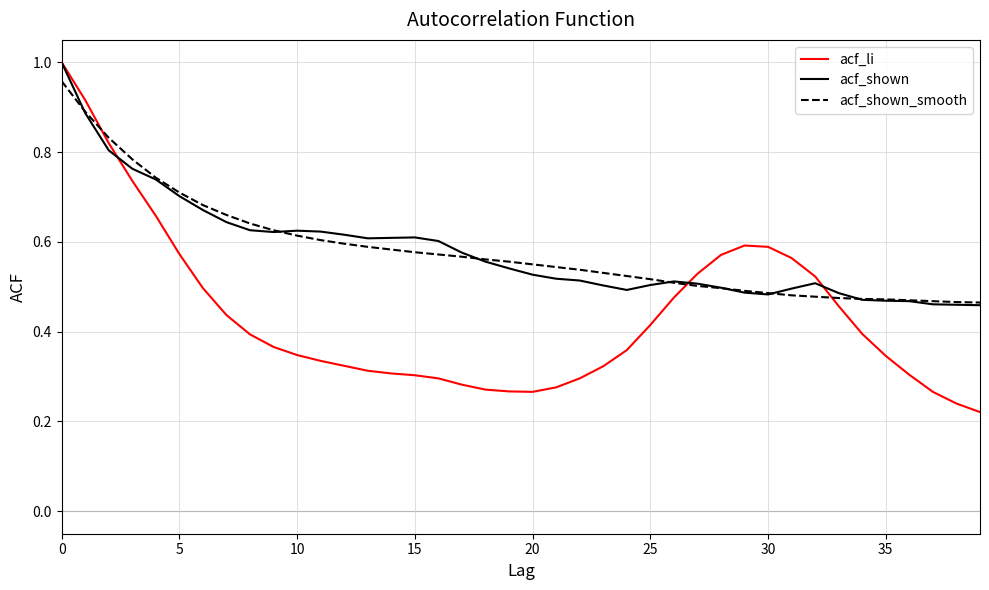

Which series has the widest spread of values?

acf_li